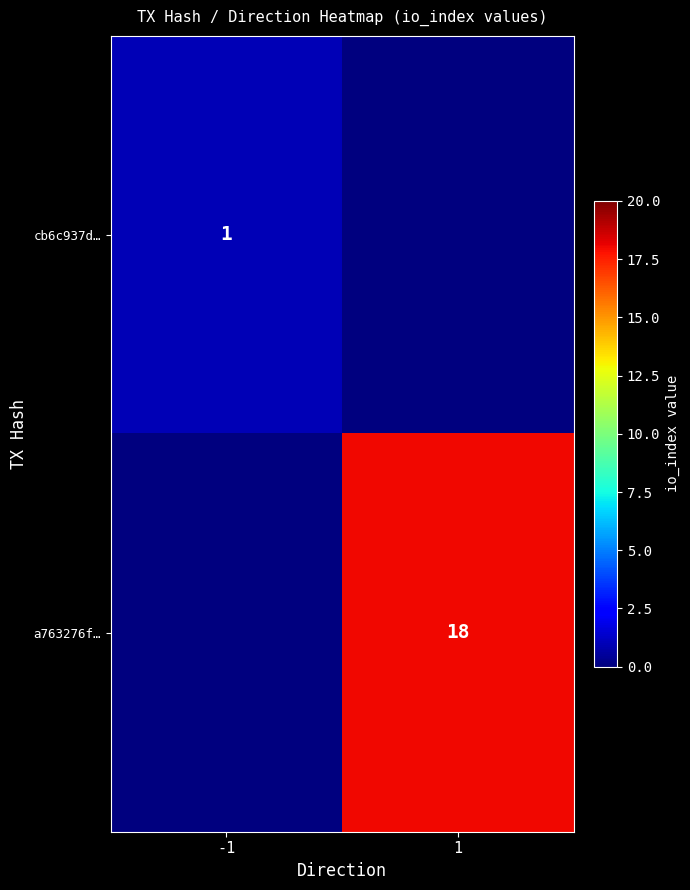

True or false: cb6c937d… has a value of 2 at -1.

False